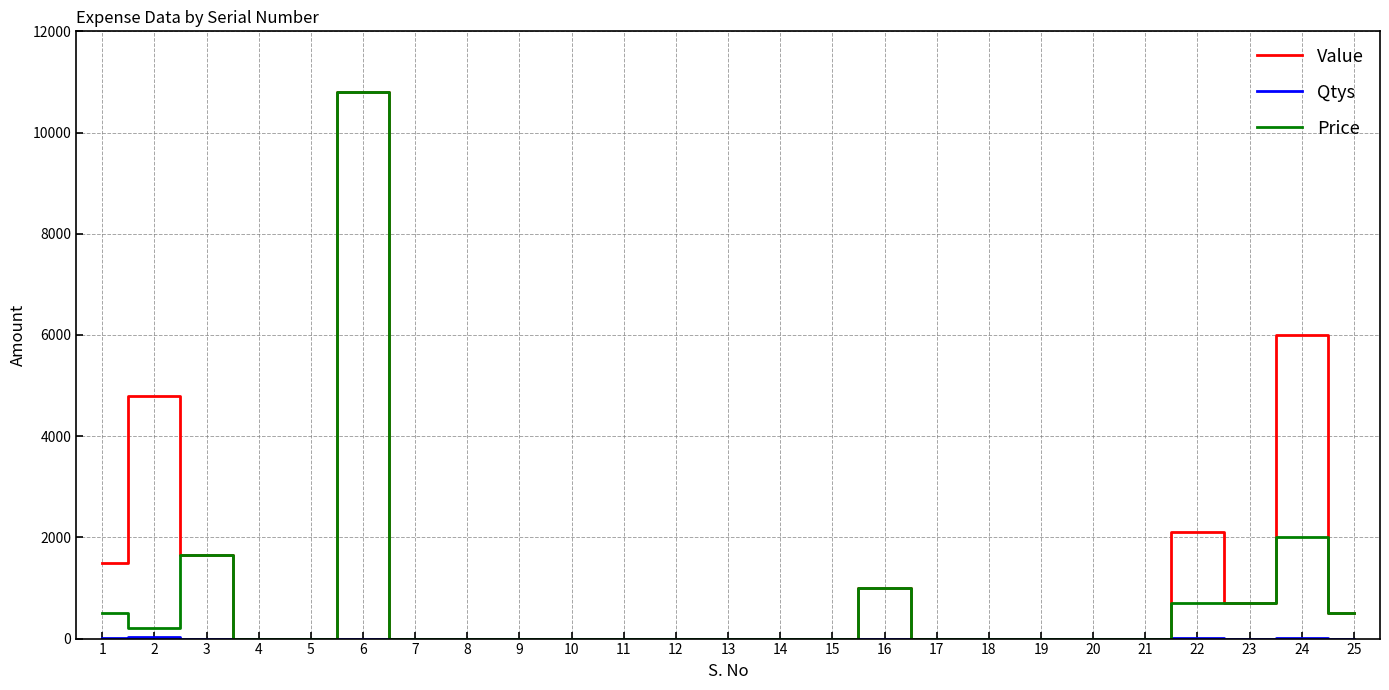

At which category is the sum across all series the highest?

6